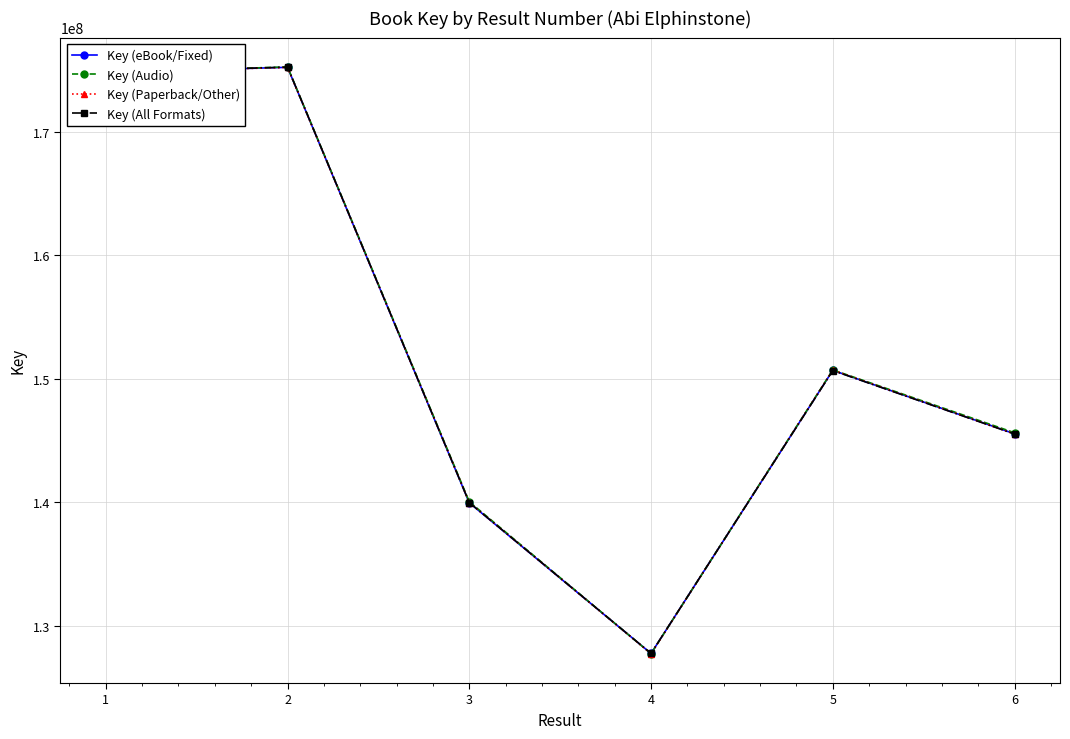

What is the minimum value for Key (Paperback/Other)?

127724458.2